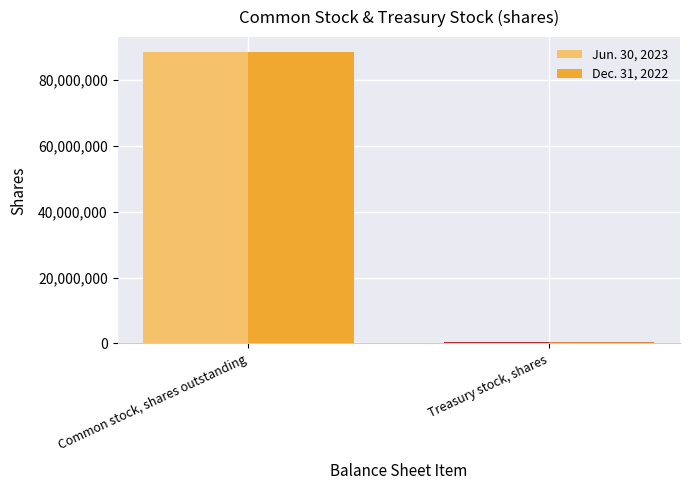

How many bars are there in total?

4